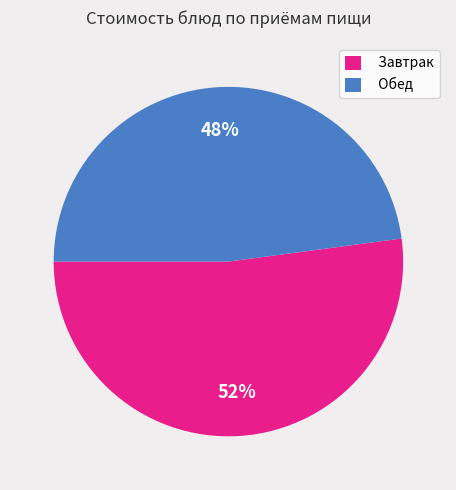

To the nearest percent, what portion does Завтрак represent?

52%